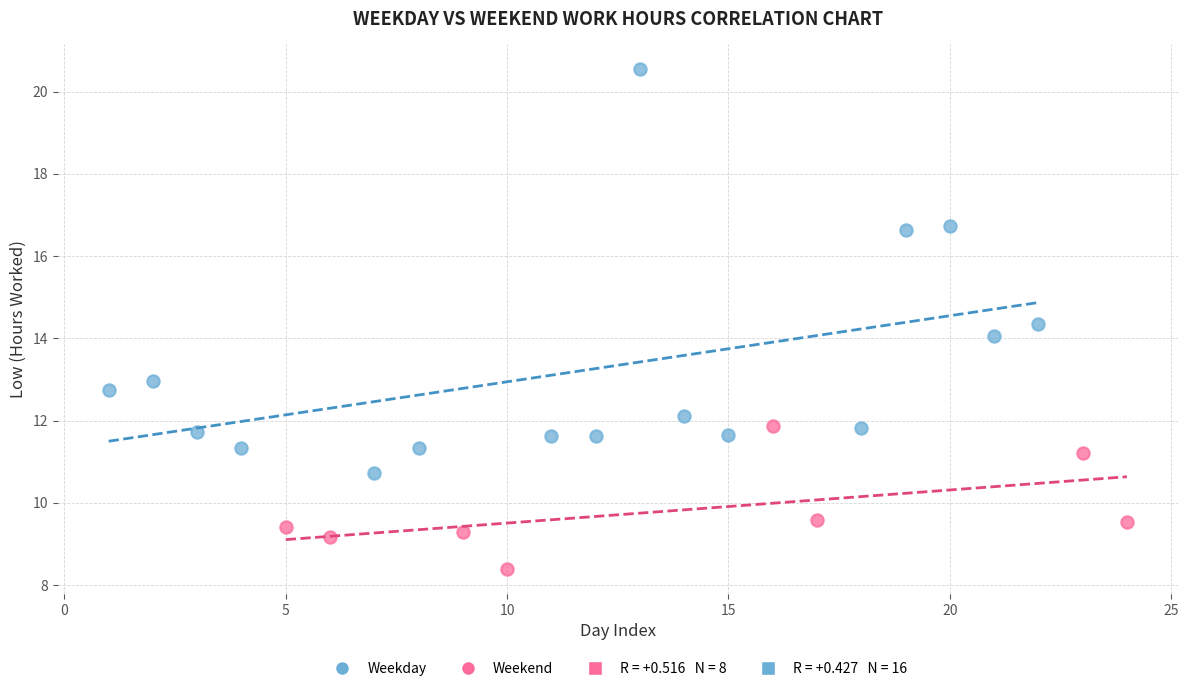

Which series reaches the maximum Y coordinate?

Weekday